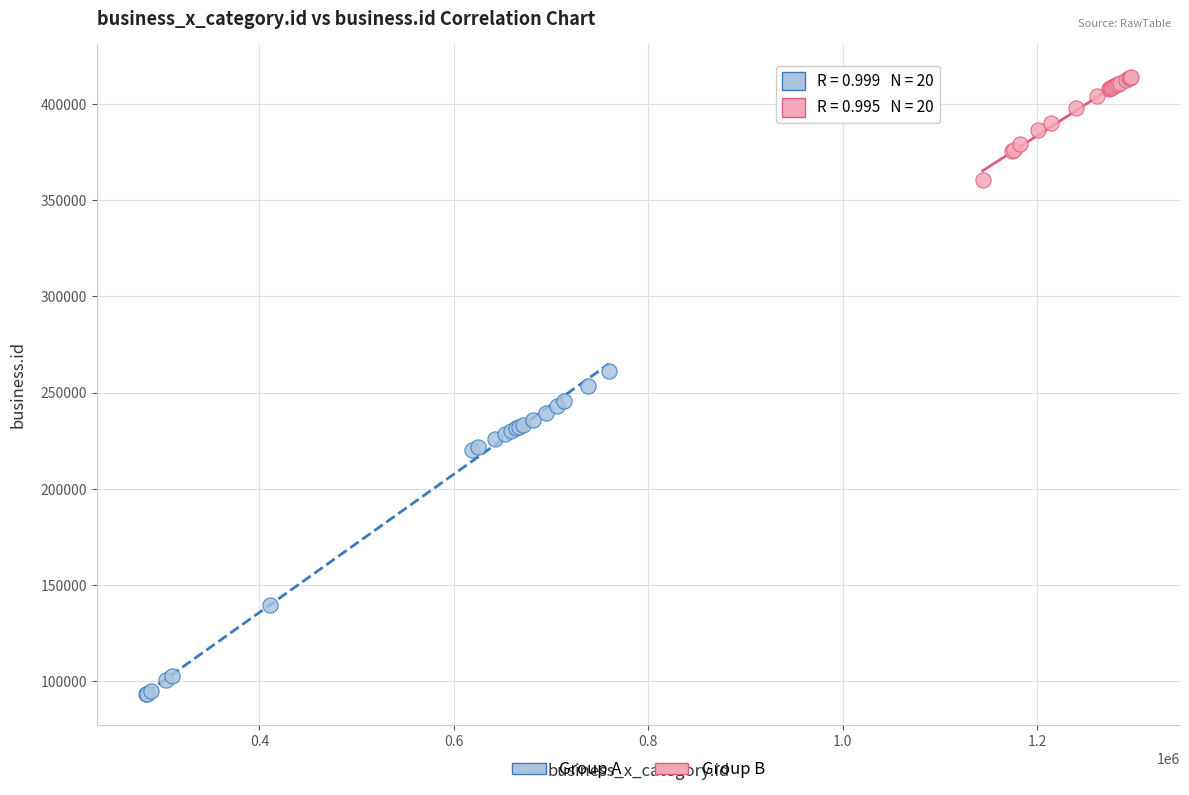

Which series contains the highest Y value?

Group B